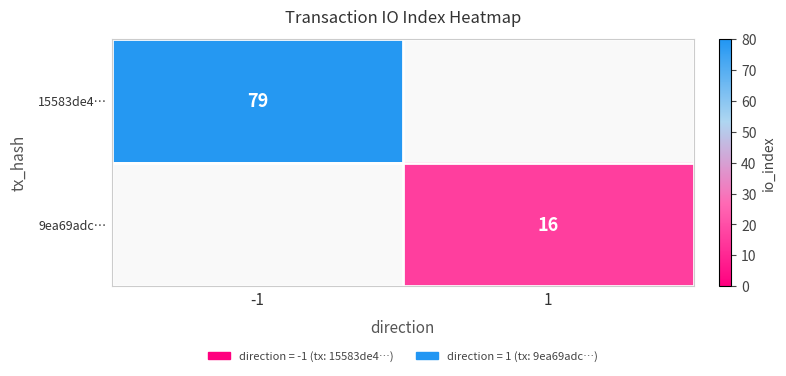

The value of 9ea69adc… at 1 is 5.6. True or false?

False